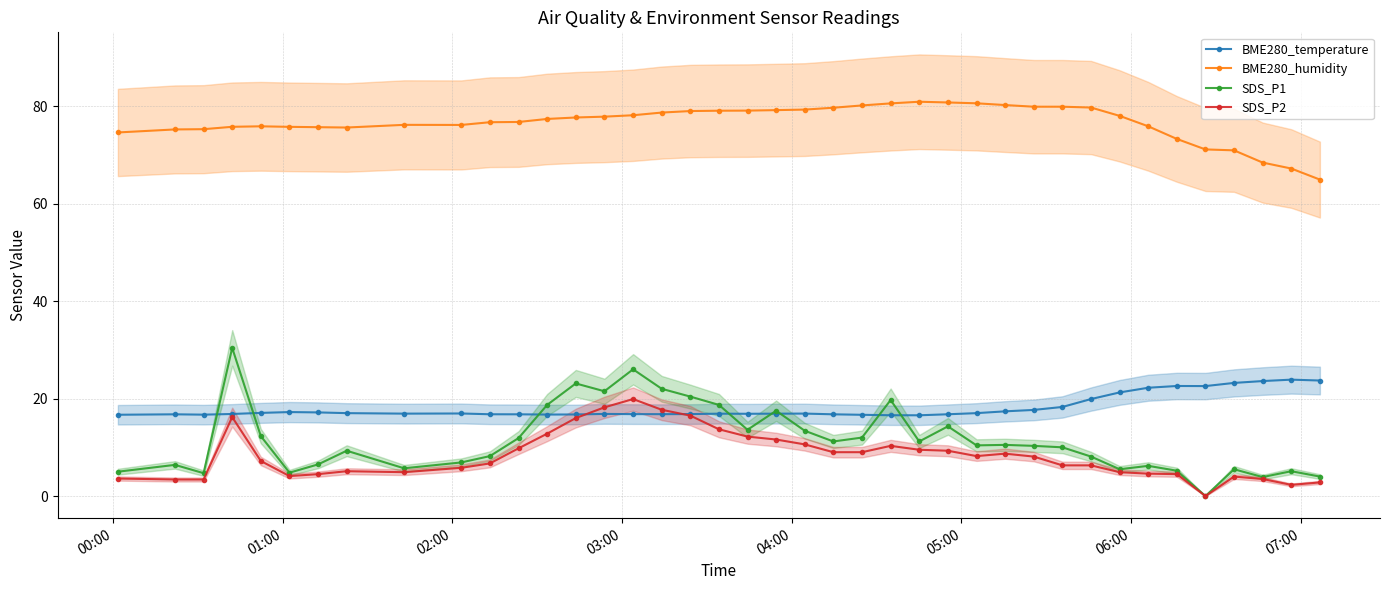

True or false: BME280_temperature and BME280_humidity cross at least once.

False